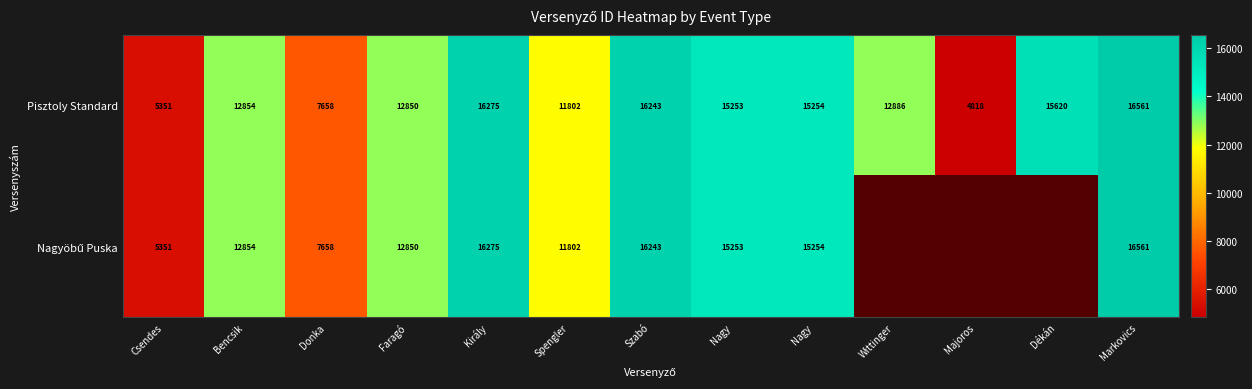

Is it true that Nagyöbű Puska equals 17733.4 at Spengler?

False